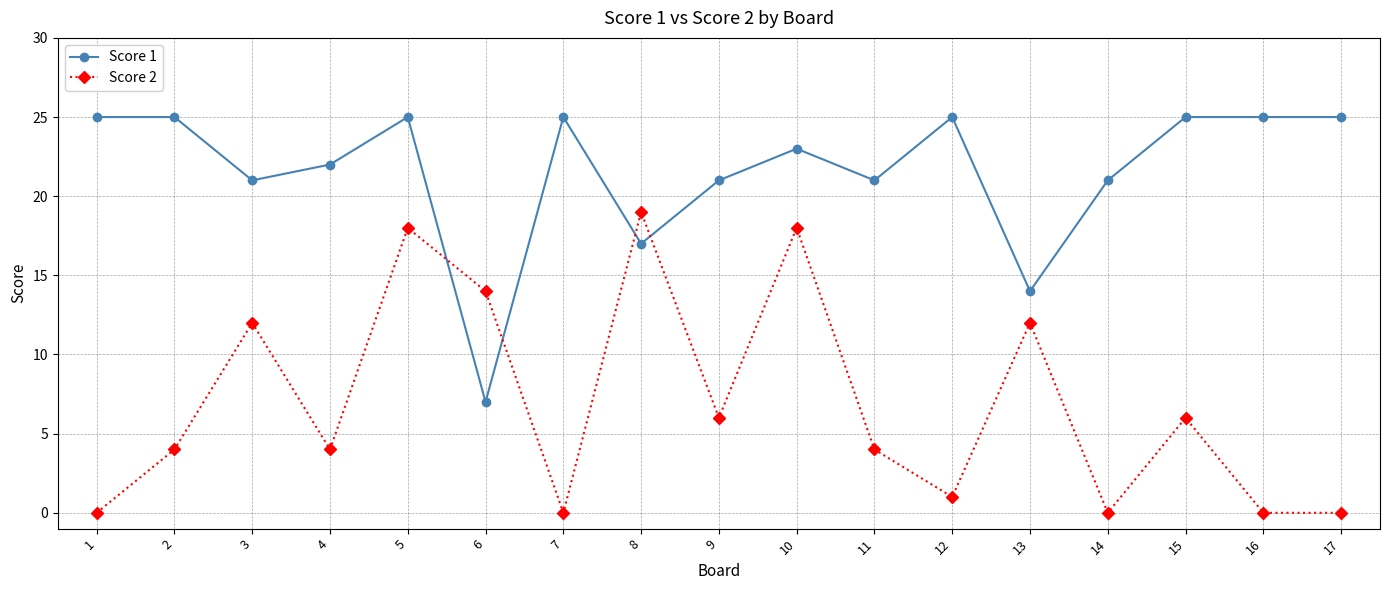

How many values in the Score 1 series are below 23?

8